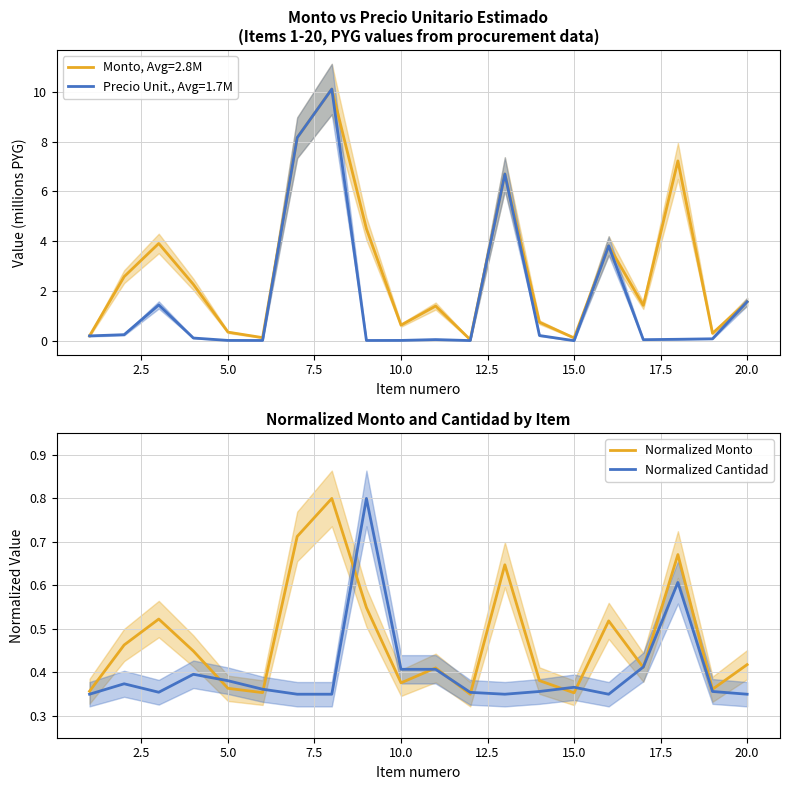

True or false: Normalized Cantidad and Normalized Monto cross at least once.

True